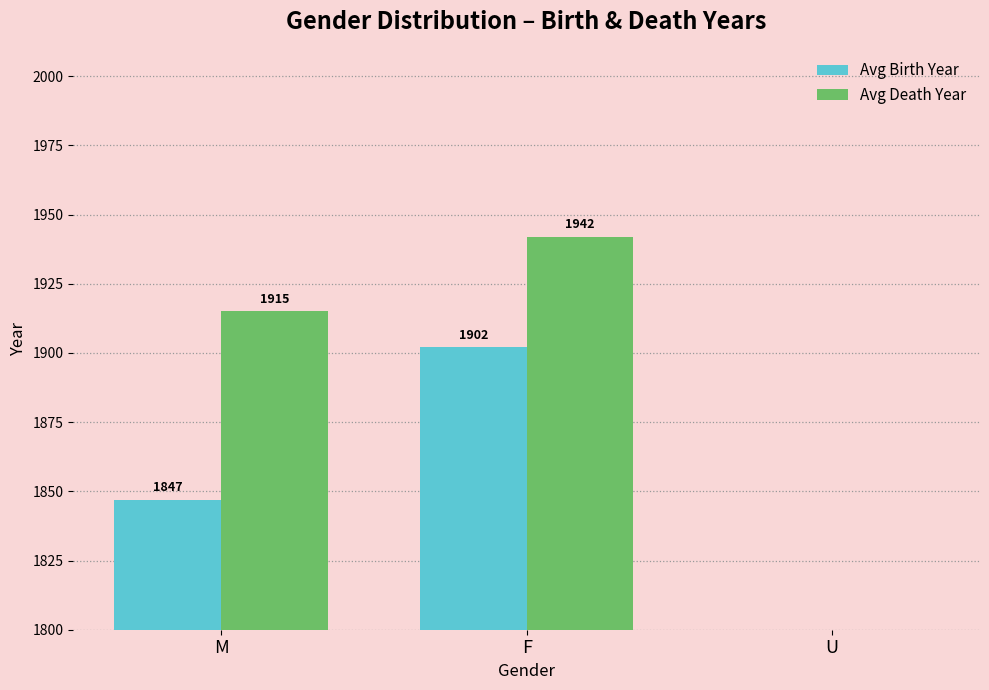

Rank the series by their average value, from lowest to highest.

Avg Birth Year, Avg Death Year